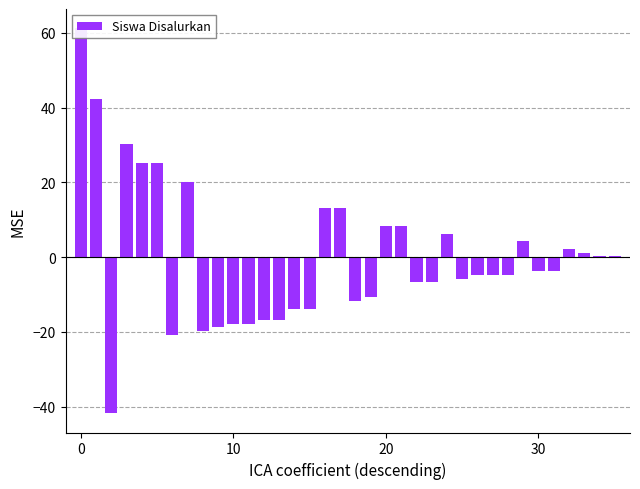

How many series are shown in this chart?

1